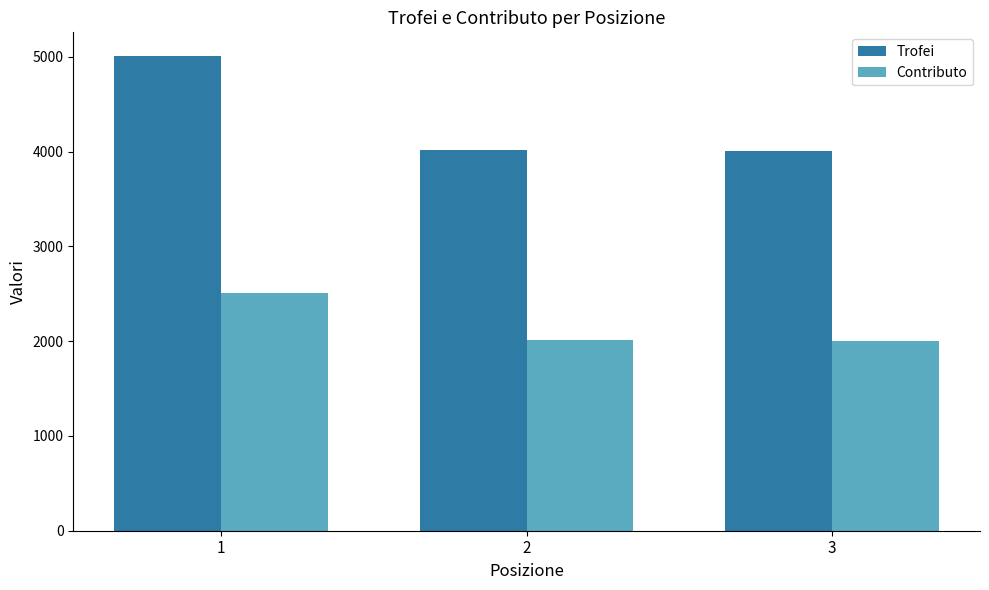

What are all the series names shown in the legend?

Trofei, Contributo